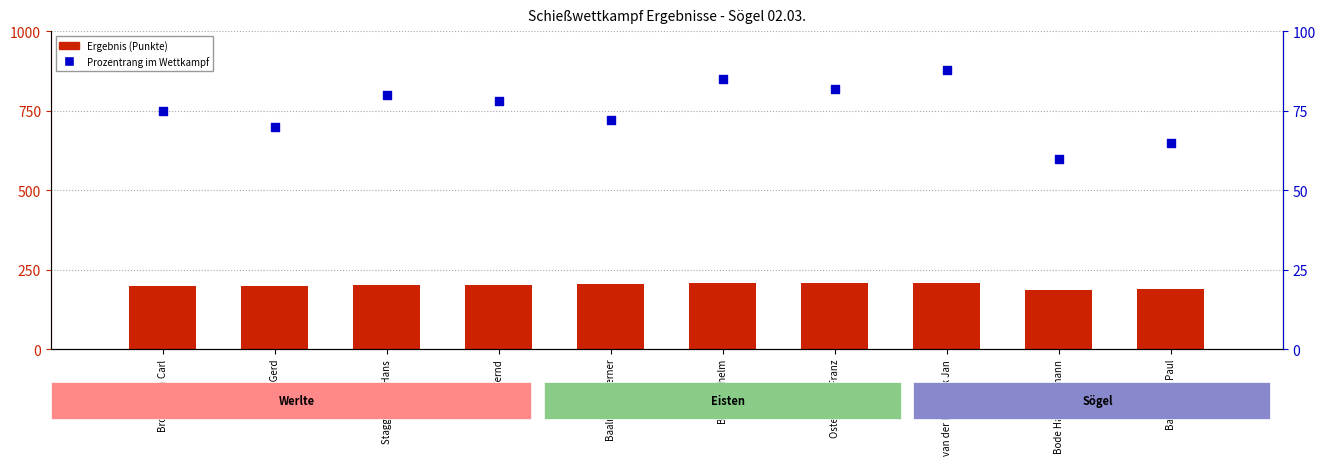

What are all the series names shown in the legend?

Ergebnis (Punkte), Prozentrang im Wettkampf